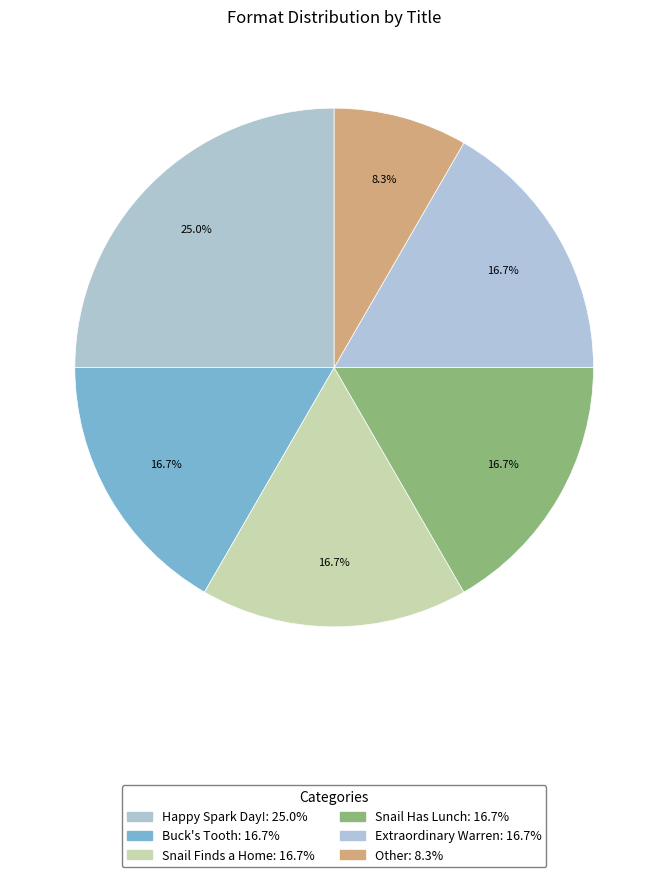

What percentage is the Snail Finds a Home slice, to the nearest percent?

17%